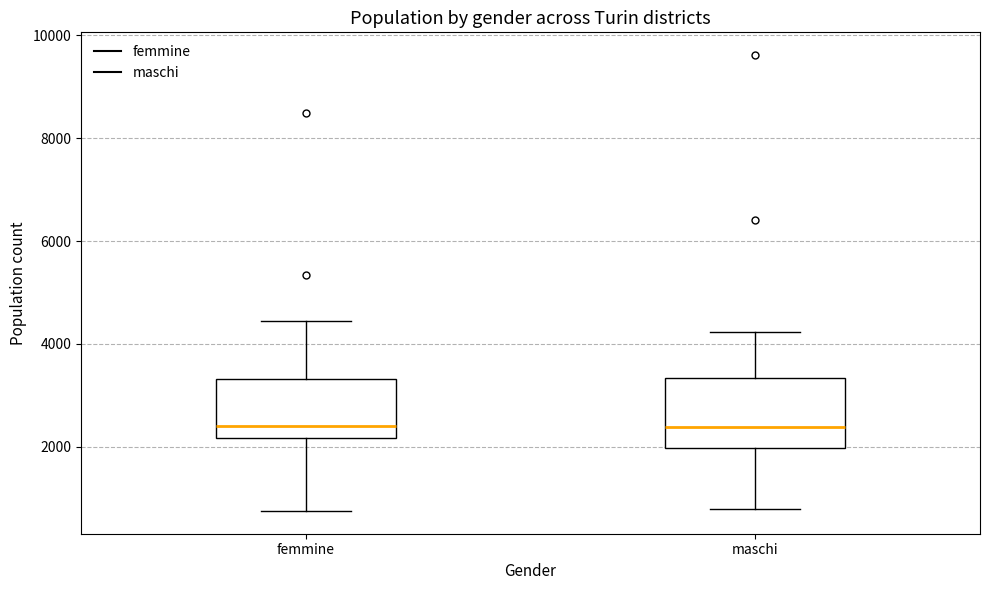

Reading left to right, transcribe this box plot: for each box, give where its median line is, the range the box spans, and where its two whiskers end, as read against the y-axis. The values are not printed on the chart, so give them approximately, as read against the axis.

femmine: median 2400, box 2200 to 3400, whiskers 800 to 4400
maschi: median 2400, box 2000 to 3400, whiskers 800 to 4200